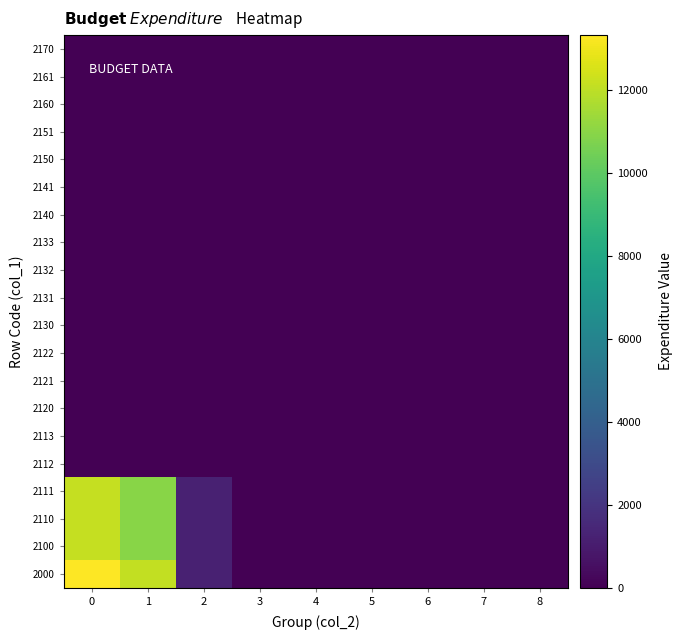

At how many categories does at least one series exceed 1134?

3